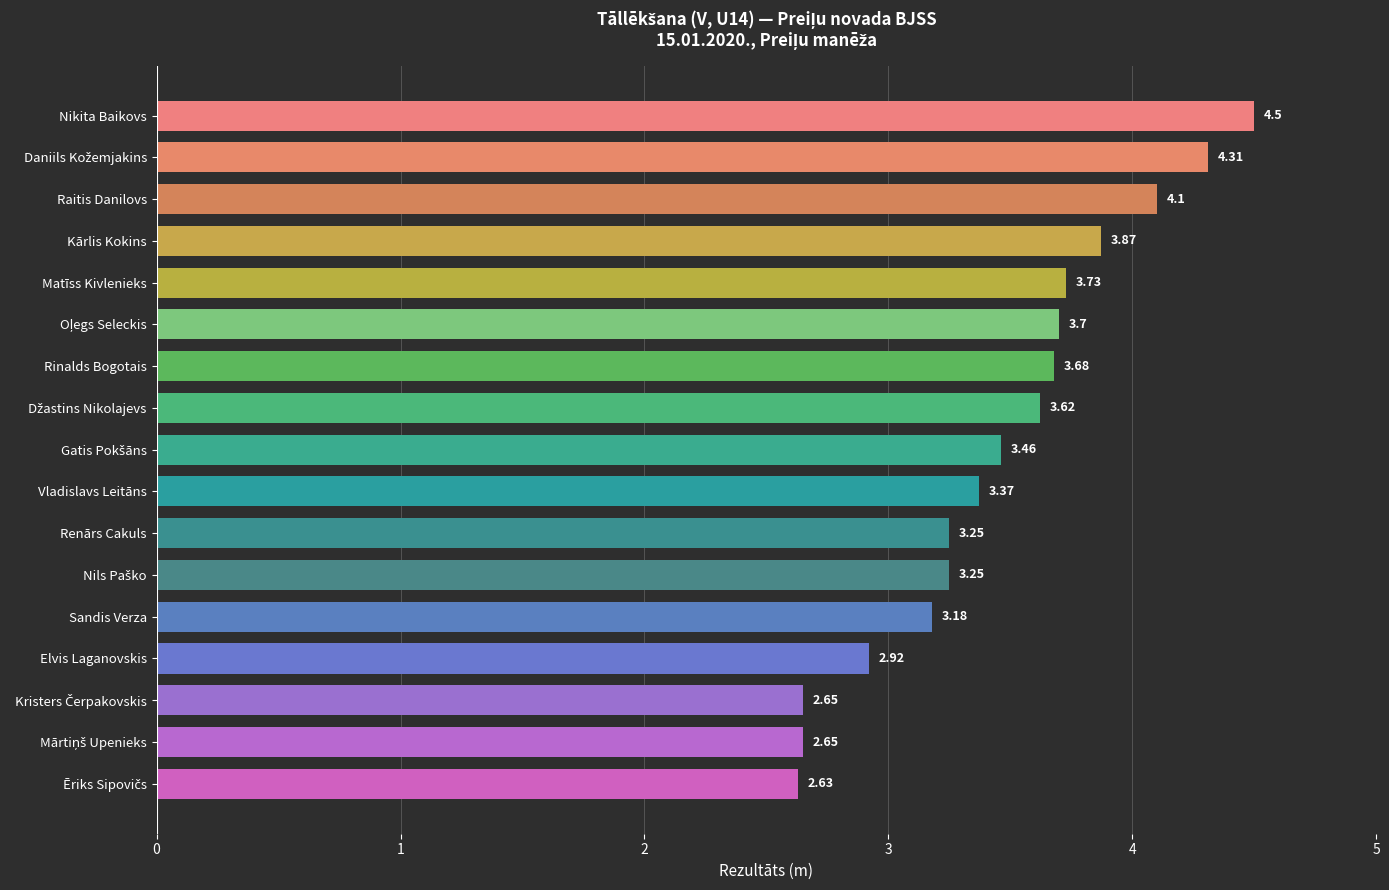

What is the sum of all values?

58.9